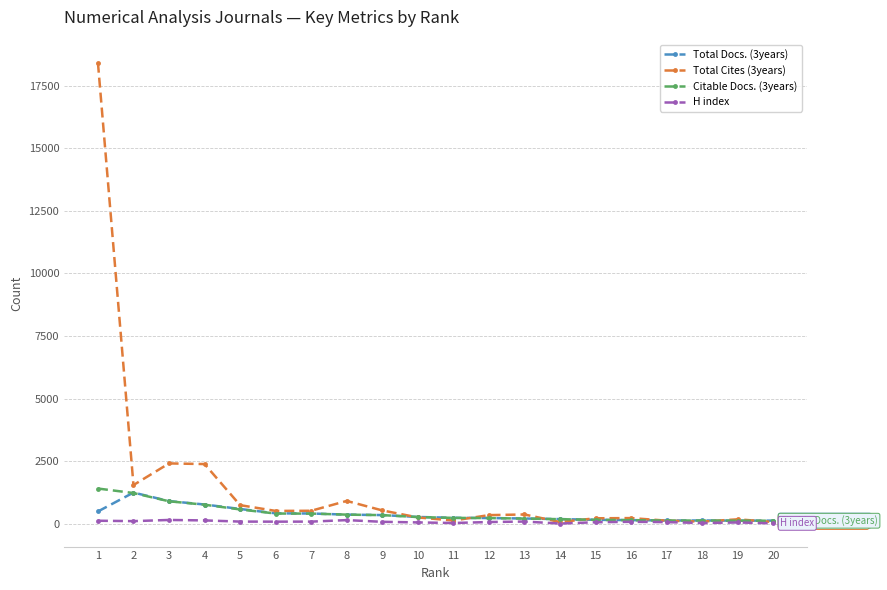

True or false: Total Docs. (3years) has more than 0 interior local peaks.

True